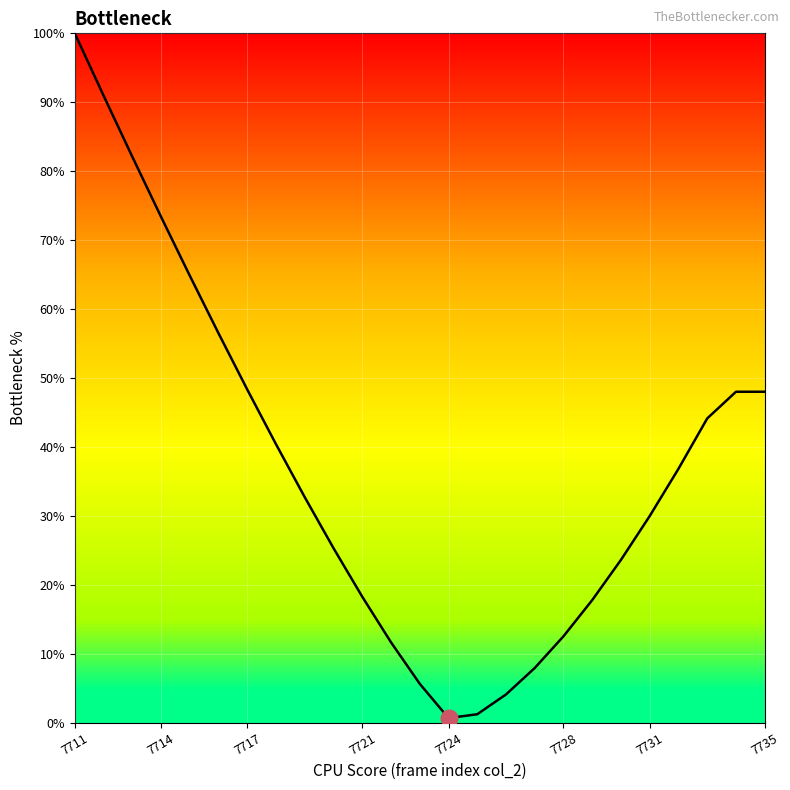

Count the number of categories in the chart.

25